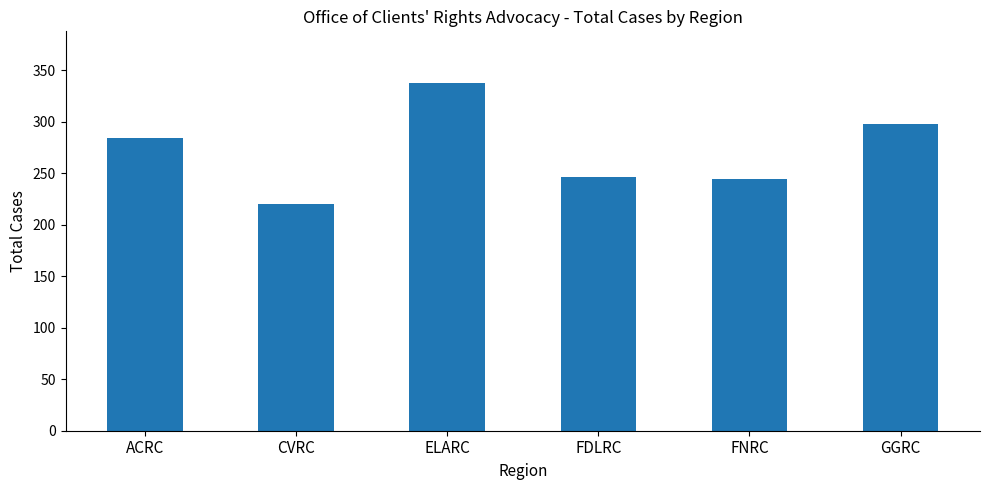

What is the label of the 1st bar from the left?

ACRC